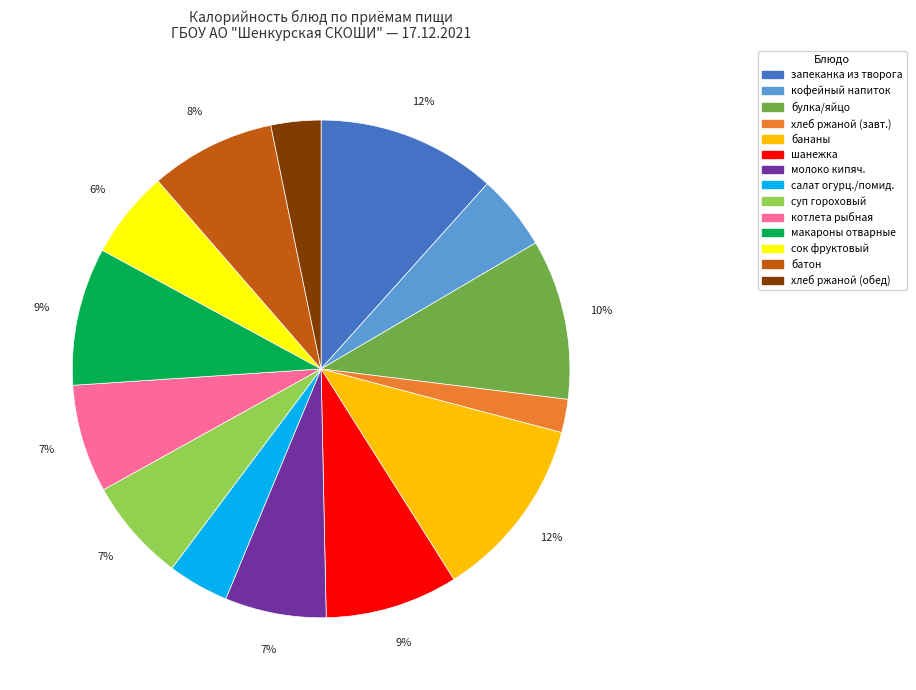

To the nearest percent, what is the difference between the largest and smallest slice percentages?

10%